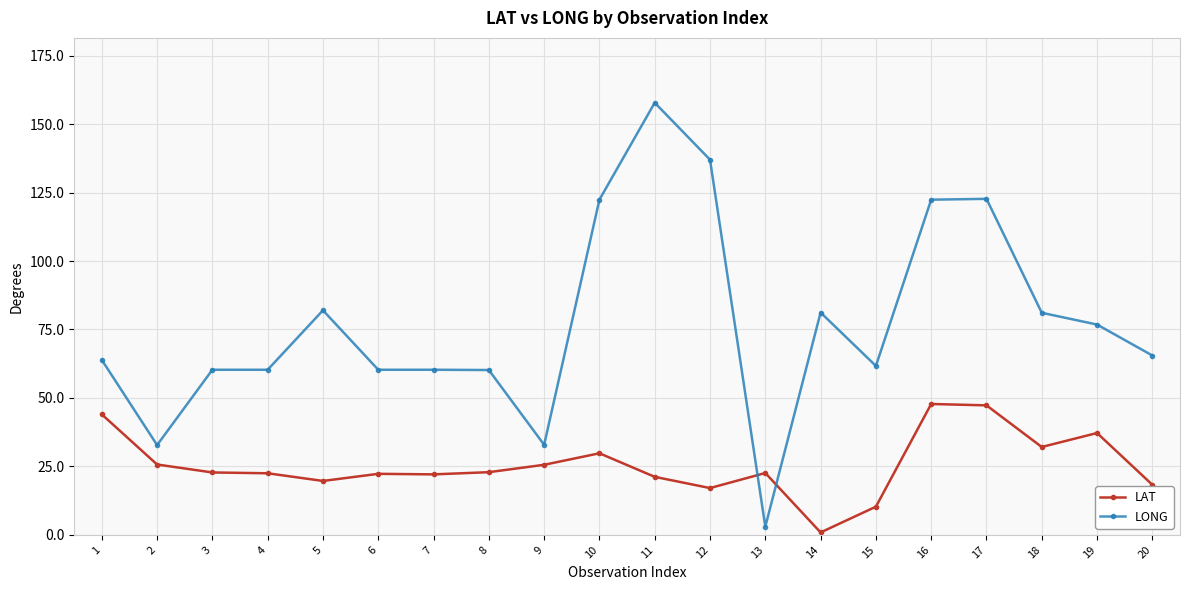

List the series in order of their overall mean, highest first.

LONG, LAT